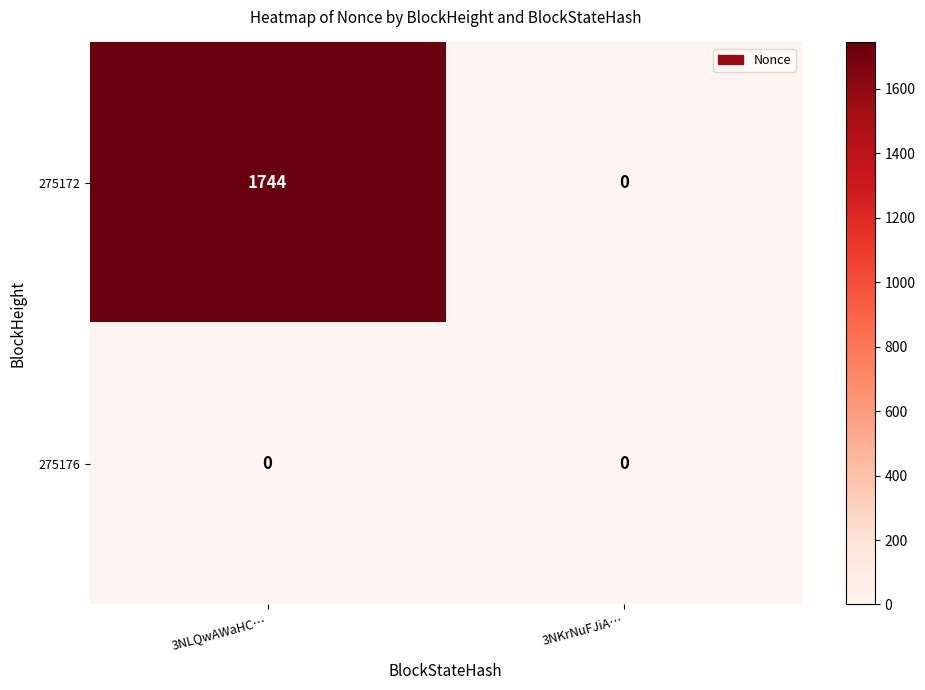

Reading right to left, transcribe all the data shown in this chart.

275172: 0	1744
275176: 0	0